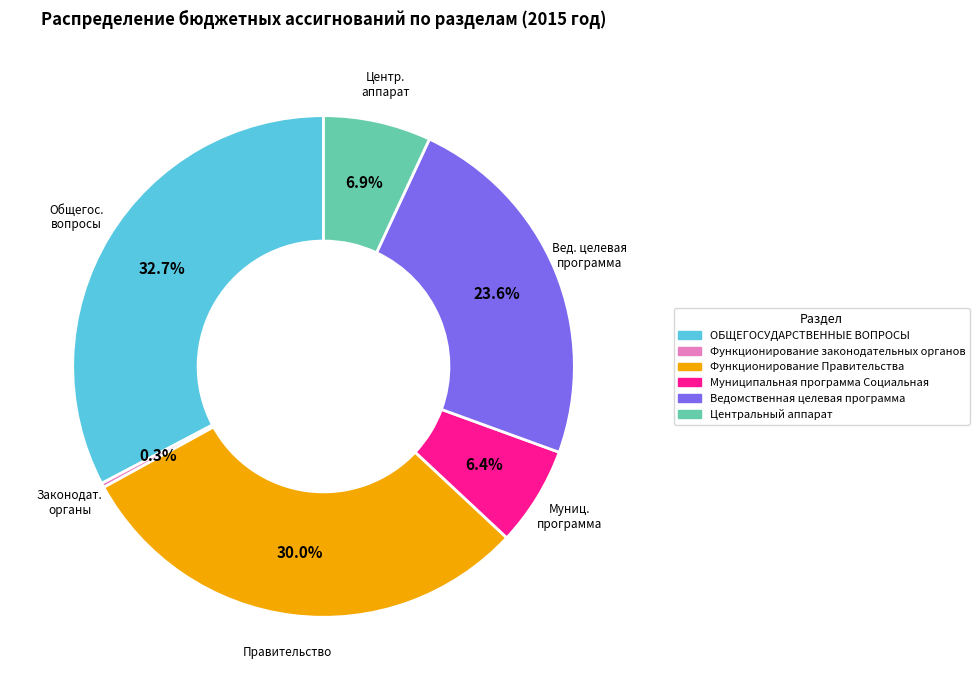

True or false: Функционирование законодательных органов accounts for 13% of the total.

False